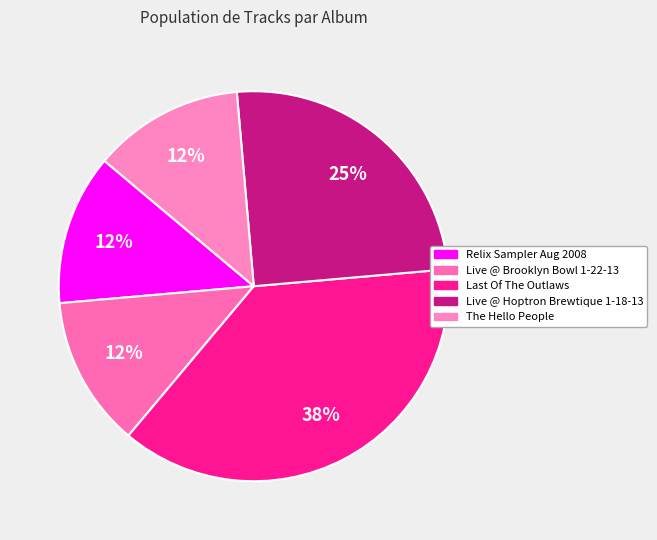

How many segments does this pie chart have?

5